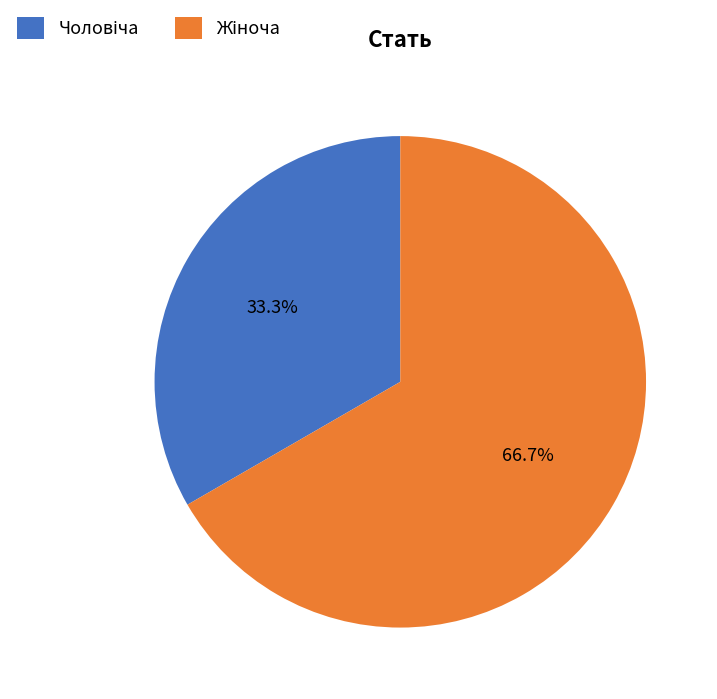

Does any single category account for the majority?

Yes